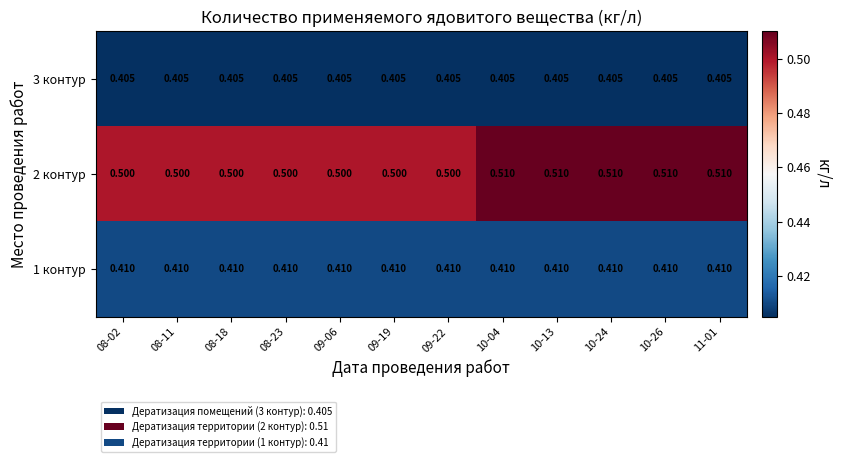

Rank the series at 08-11 from lowest to highest value.

3 контур, 1 контур, 2 контур